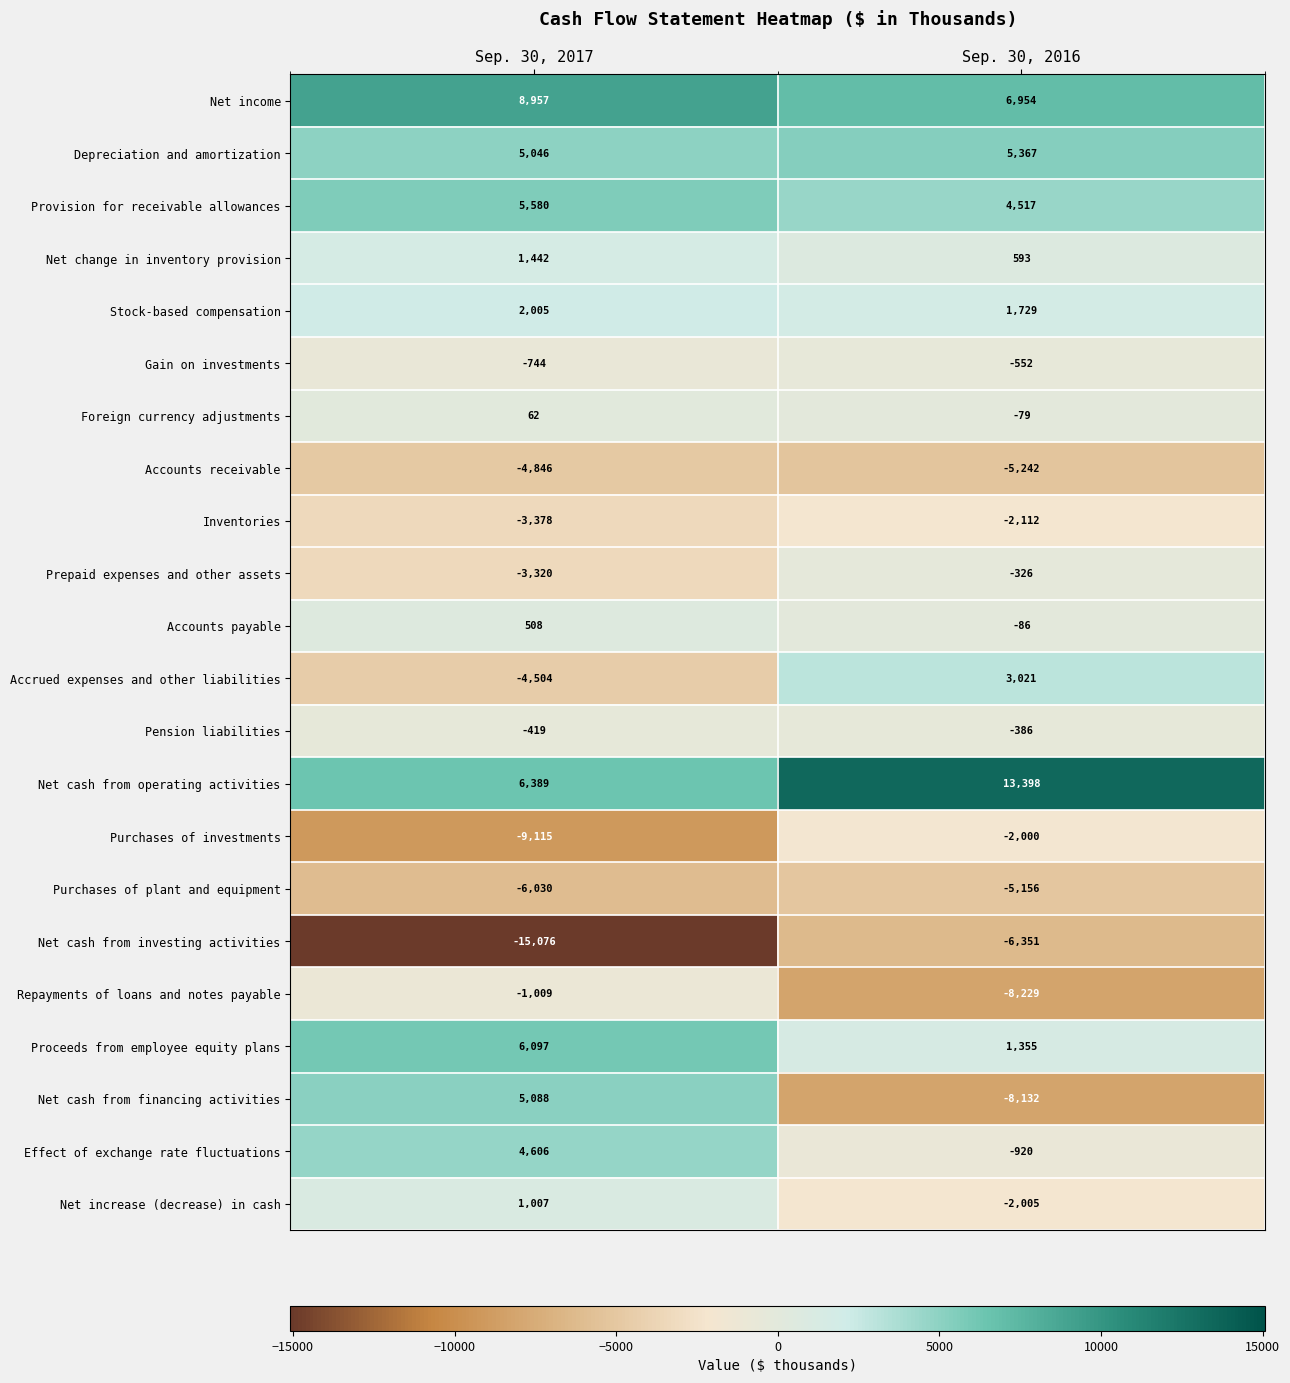

What is the spread (max minus min) of values at Sep. 30, 2016?

21627